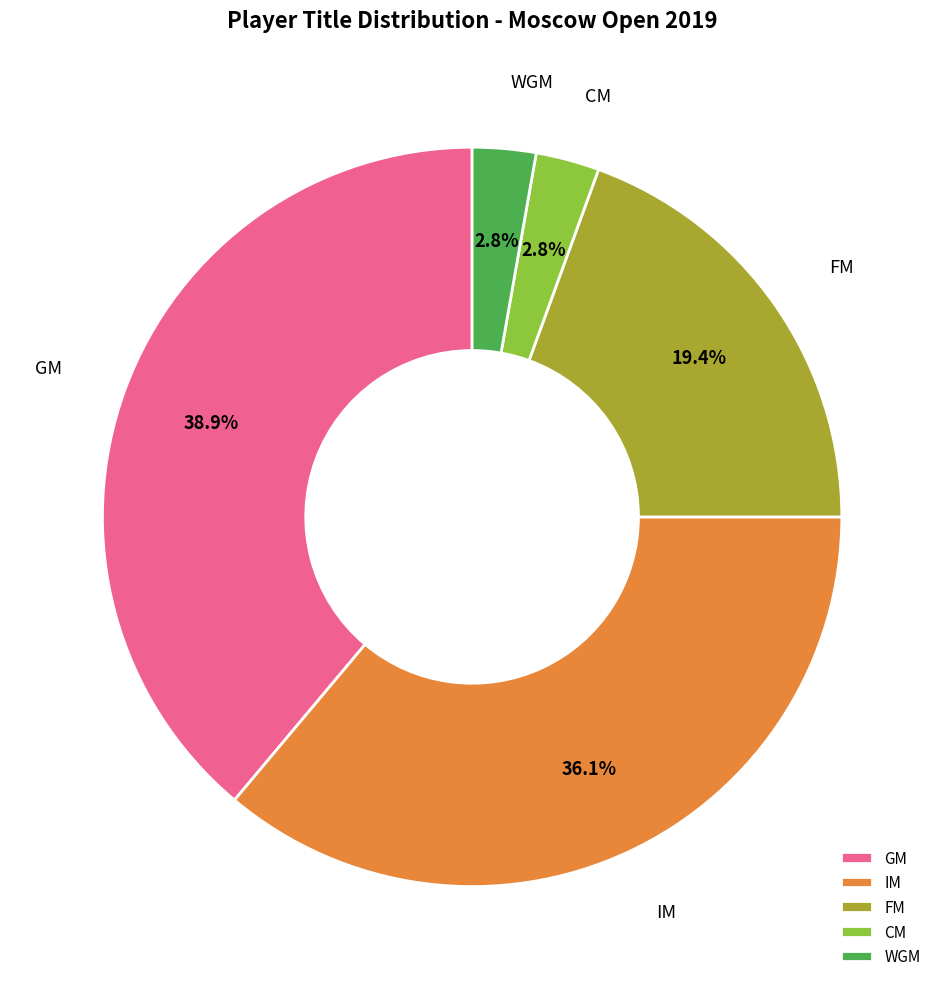

Between GM and IM, which is larger?

GM